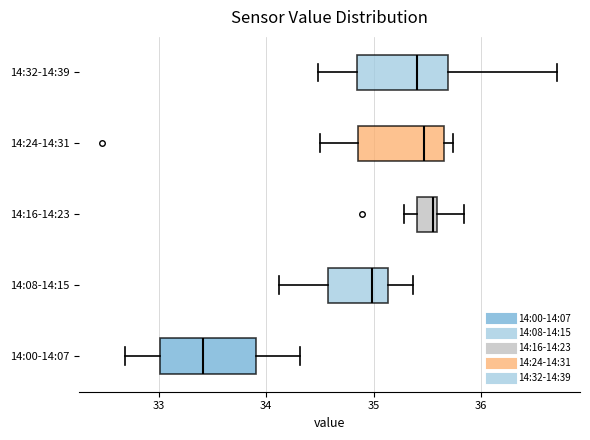

Reading bottom to top, read every box against the x-axis: the position of its median line, the range the box covers, and the ends of its whiskers. The values are not printed on the chart, so give them approximately, as read against the axis.

14:00-14:07: median 33.4, box 33.0 to 33.9, whiskers 32.7 to 34.3
14:08-14:15: median 35.0, box 34.6 to 35.1, whiskers 34.1 to 35.4
14:16-14:23: median 35.6 (just left of the box's right edge), box 35.4 to 35.6, whiskers 35.3 to 35.8
14:24-14:31: median 35.5, box 34.9 to 35.7, whiskers 34.5 to 35.7 (just right of the box's right edge)
14:32-14:39: median 35.4, box 34.8 to 35.7, whiskers 34.5 to 36.7